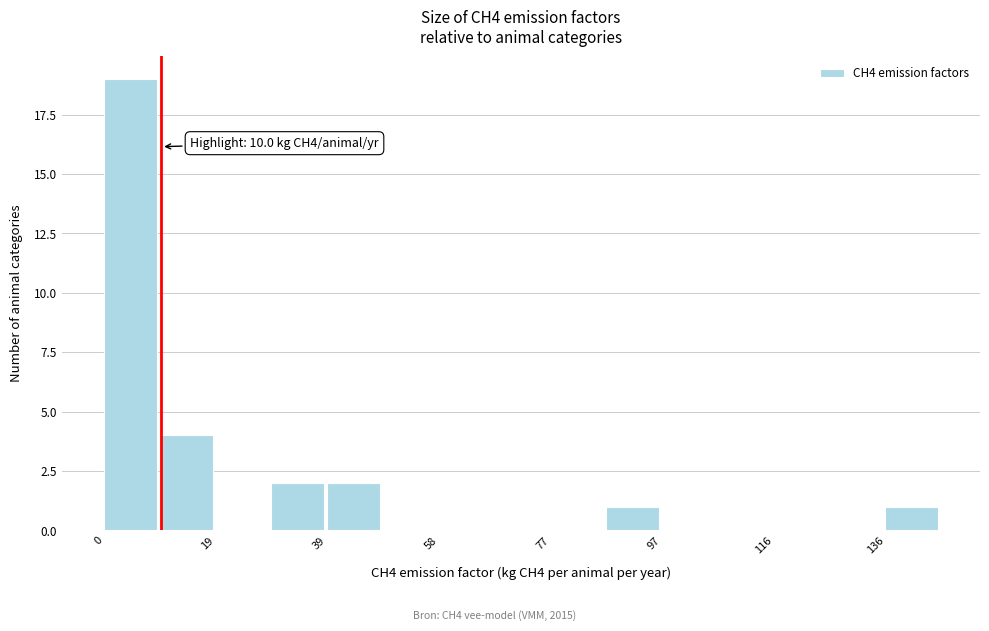

Which range on the x-axis has the tallest bar?

0 to 10